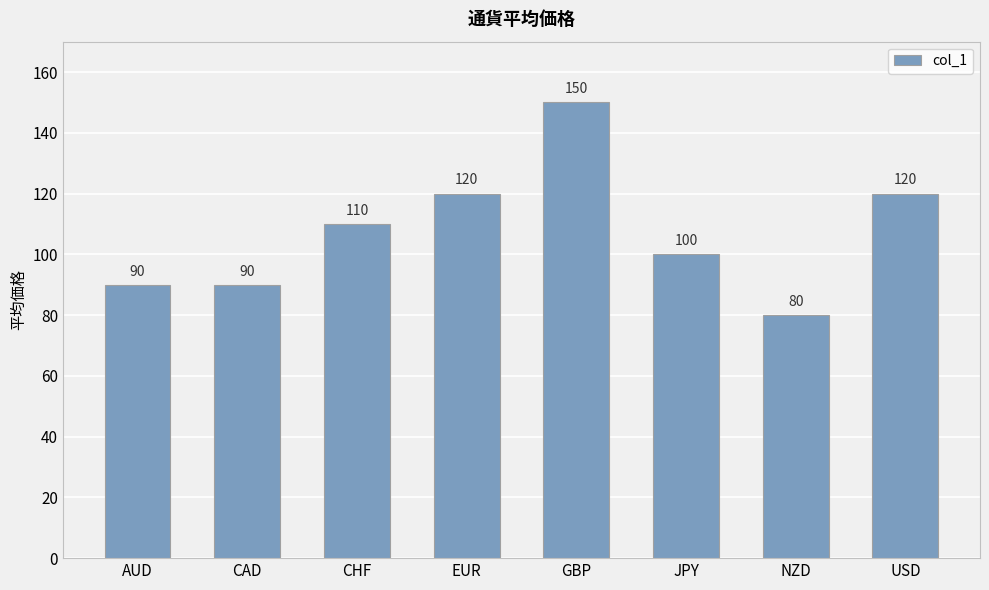

How many series are shown in this chart?

1